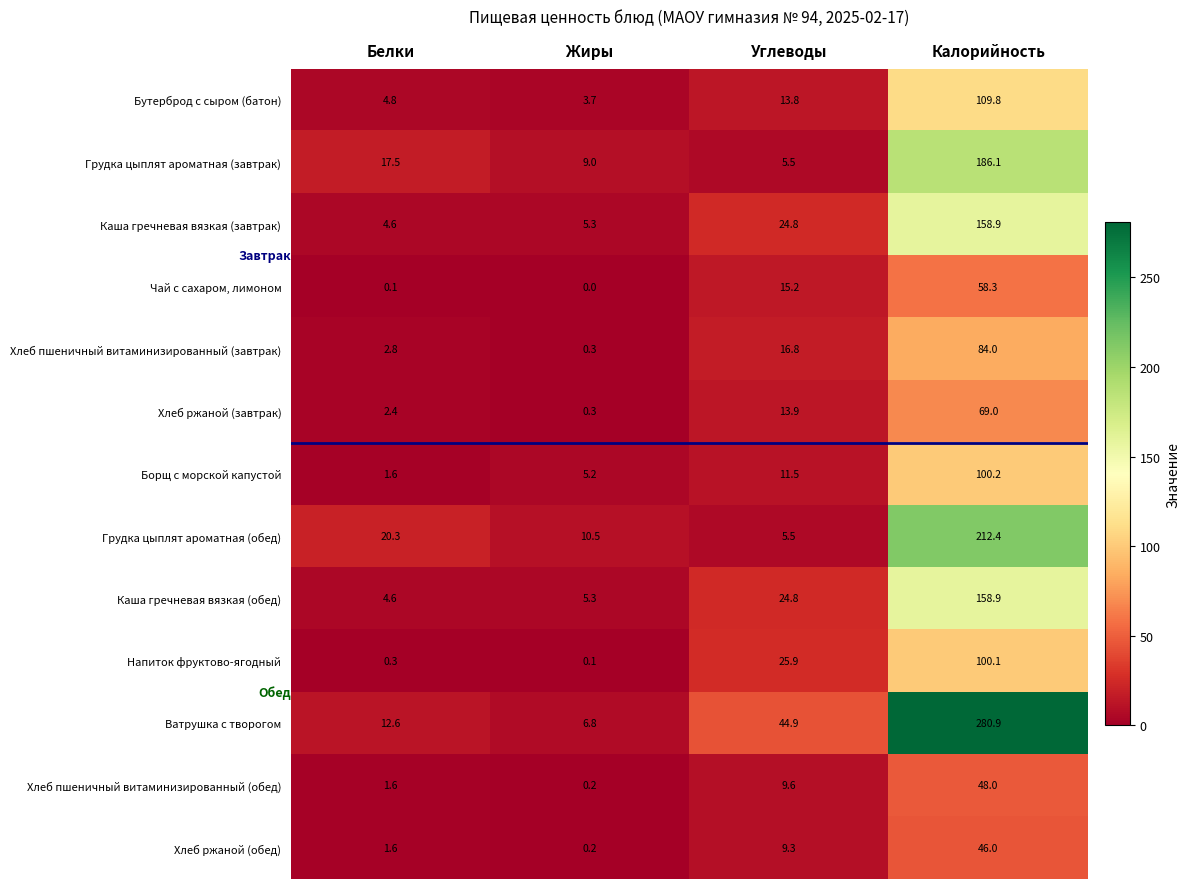

List the labels in order of Каша гречневая вязкая (завтрак) value, smallest first.

Белки, Жиры, Углеводы, Калорийность